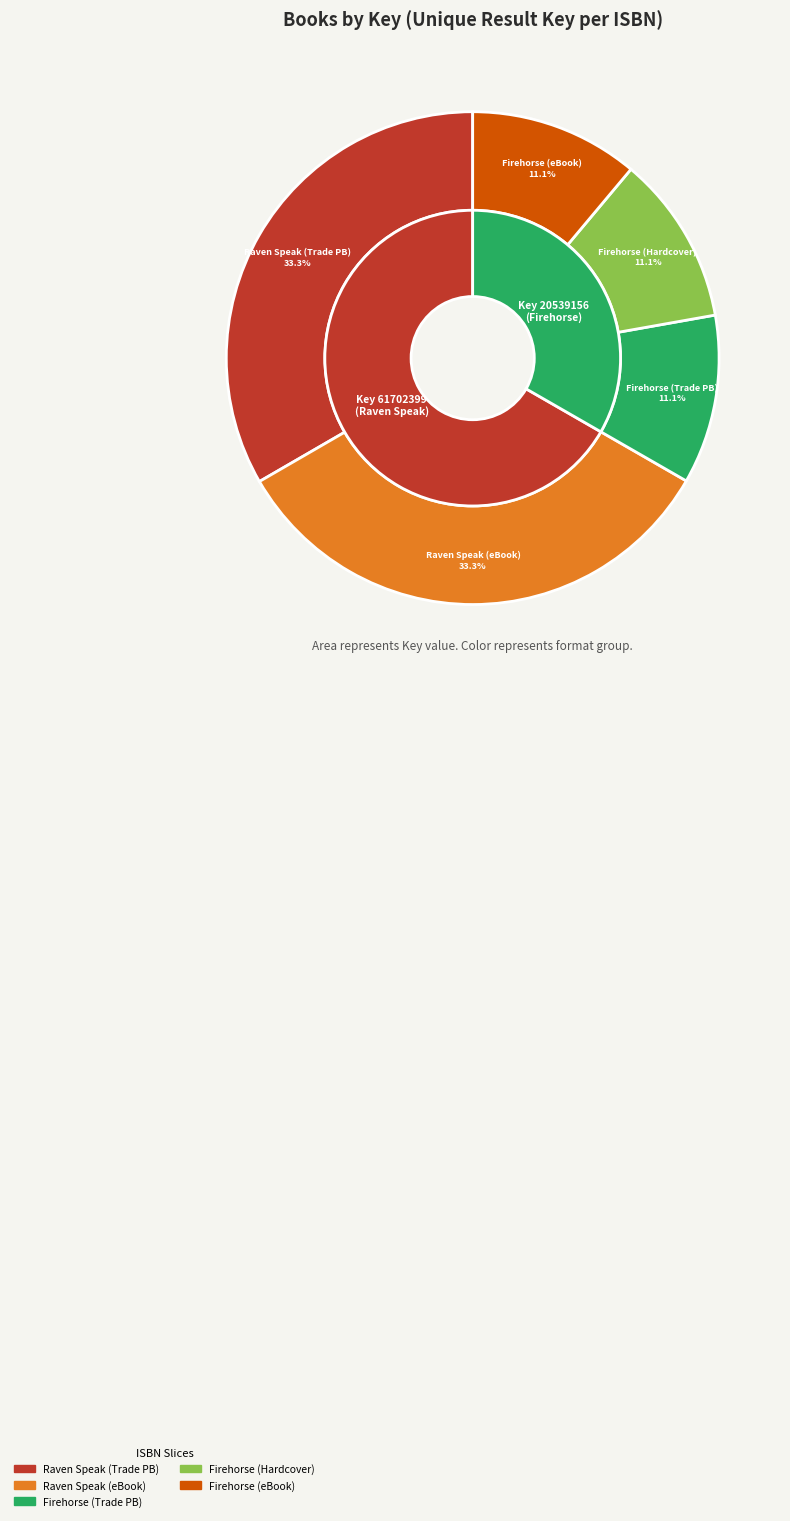

Is the sum of 9781442403314 and 9781416915515 greater than half?

No